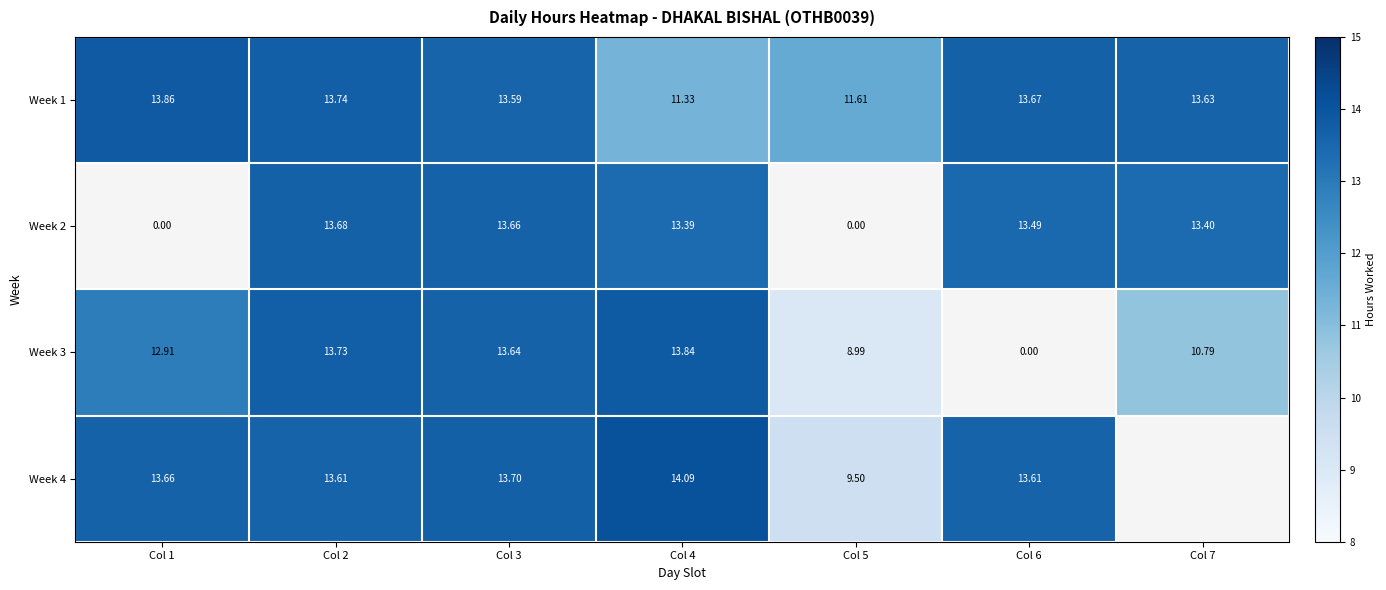

What is the approximate value of Week 3 at Col 5?

9.0